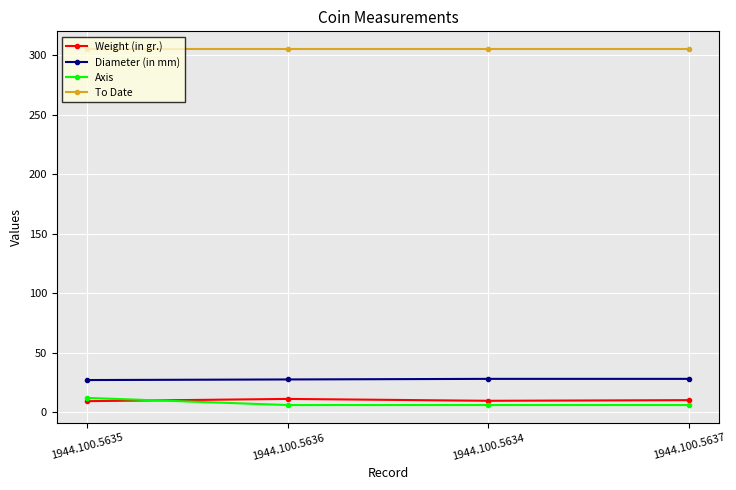

How many lines are shown in the chart?

4